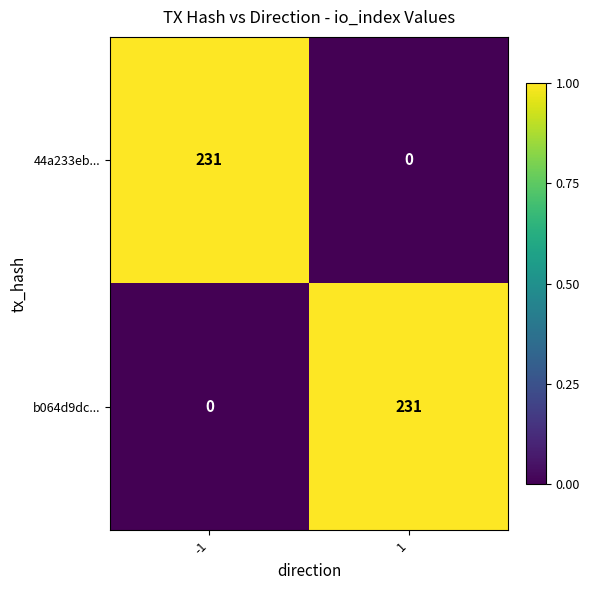

What is the maximum value shown in the chart?

231